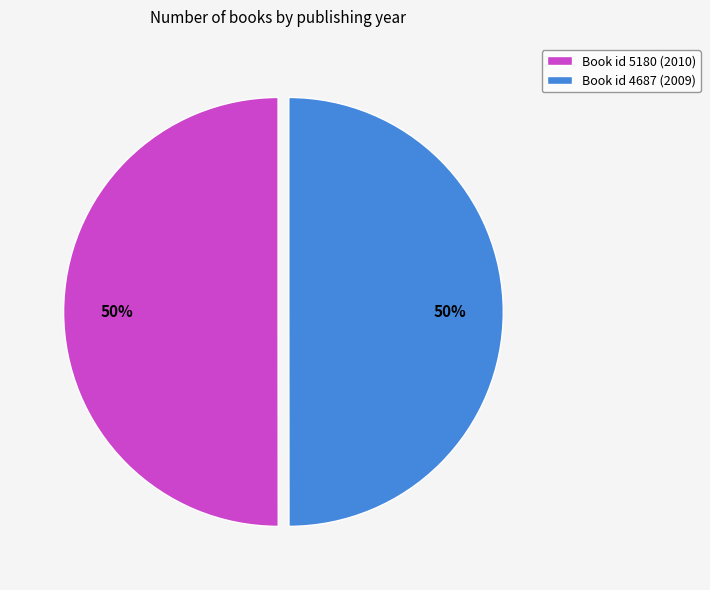

To the nearest percent, what portion does Book id 5180 (2010) represent?

50%